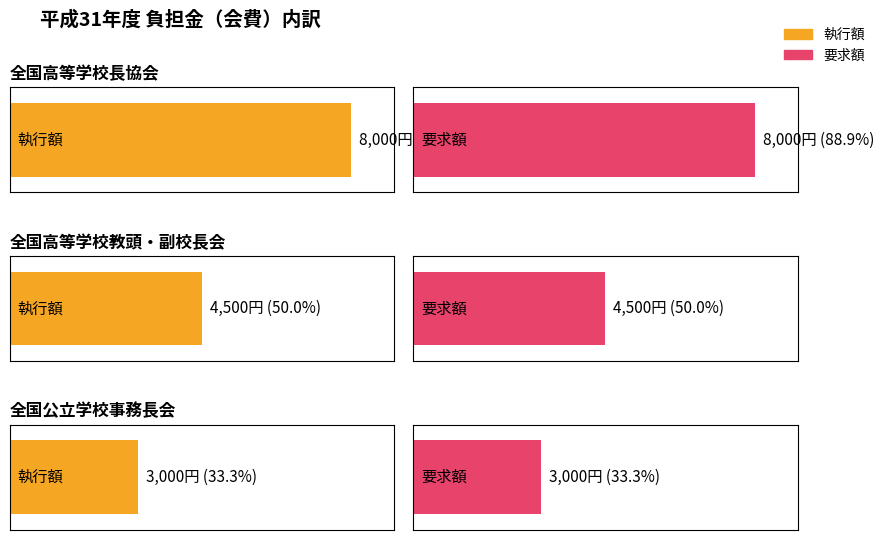

Reading left to right, list all the values displayed in this chart.

執行額: 8000	4500	3000
要求額: 8000	4500	3000